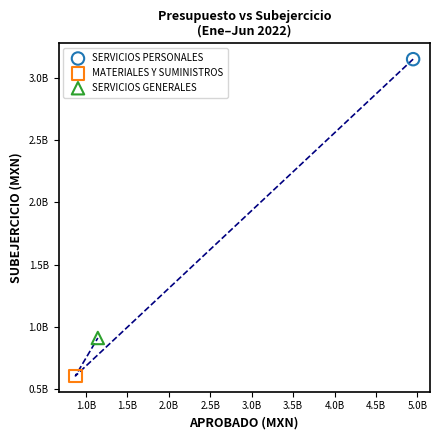

What are all the series names shown in the legend?

SERVICIOS PERSONALES, MATERIALES Y SUMINISTROS, SERVICIOS GENERALES